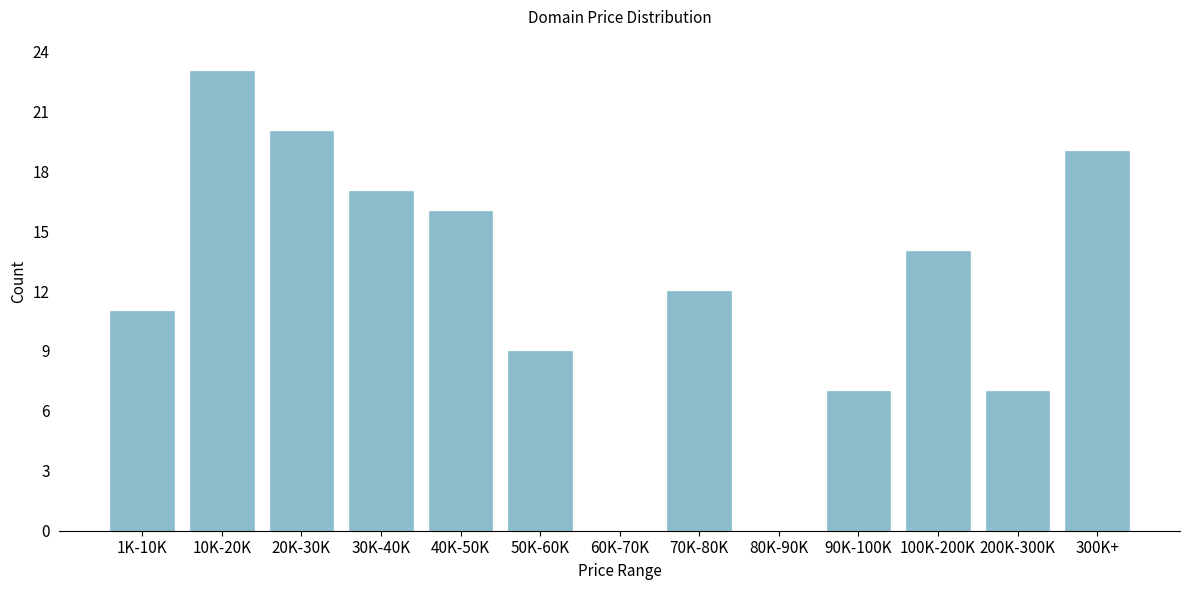

Reading right to left, what are all the values shown in this chart?

300K+=19	200K-300K=7	100K-200K=14	90K-100K=7	80K-90K=0	70K-80K=12	60K-70K=0	50K-60K=9	40K-50K=16	30K-40K=17	20K-30K=20	10K-20K=23	1K-10K=11